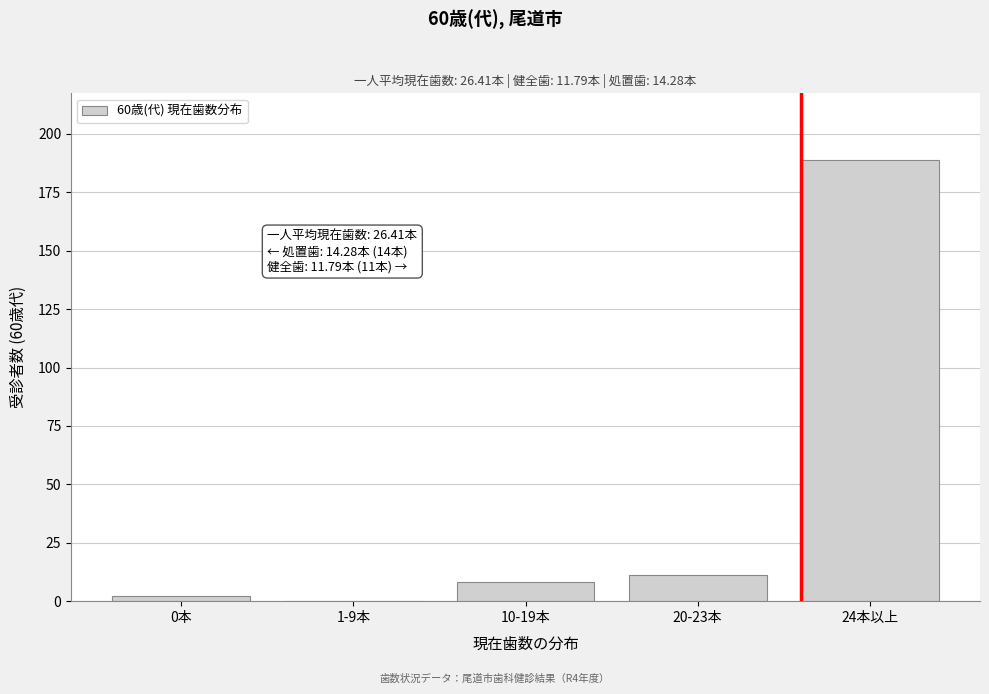

Reading left to right, transcribe all the data shown in this chart.

0本=2	1-9本=0	10-19本=8	20-23本=11	24本以上=189